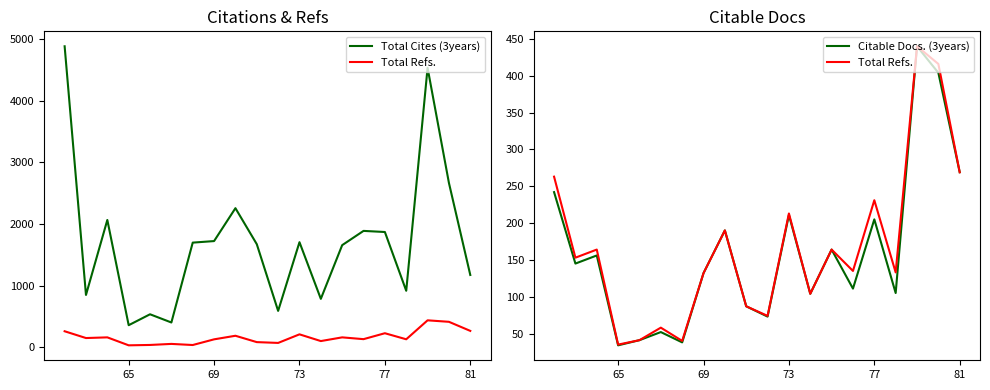

What are all the series names shown in the legend?

Total Cites (3years), Total Refs., Citable Docs. (3years)